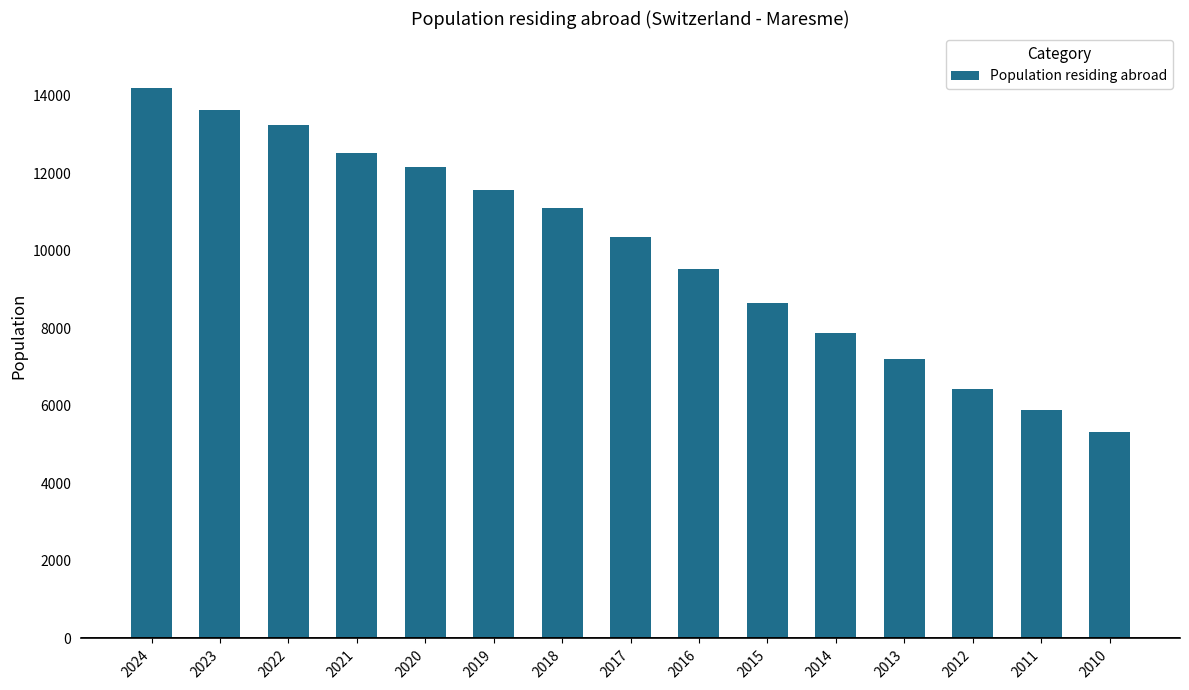

Rank the categories by value from highest to lowest.

2024, 2023, 2022, 2021, 2020, 2019, 2018, 2017, 2016, 2015, 2014, 2013, 2012, 2011, 2010